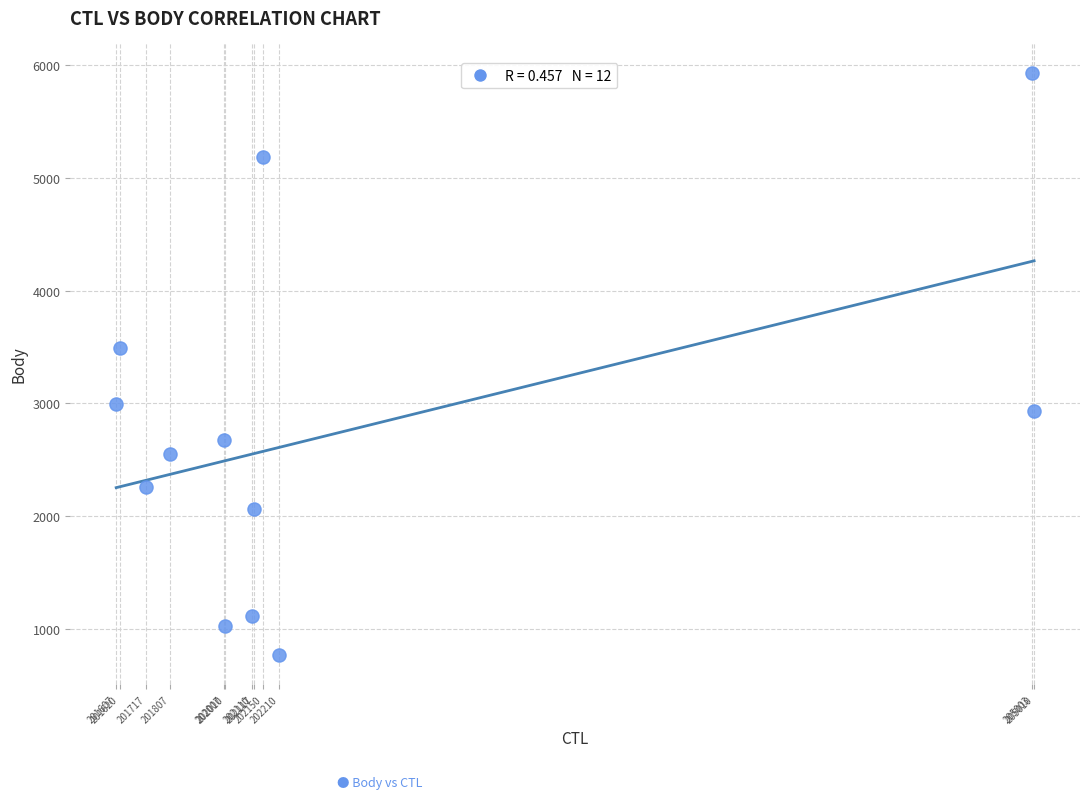

What is the average Y value?

2750